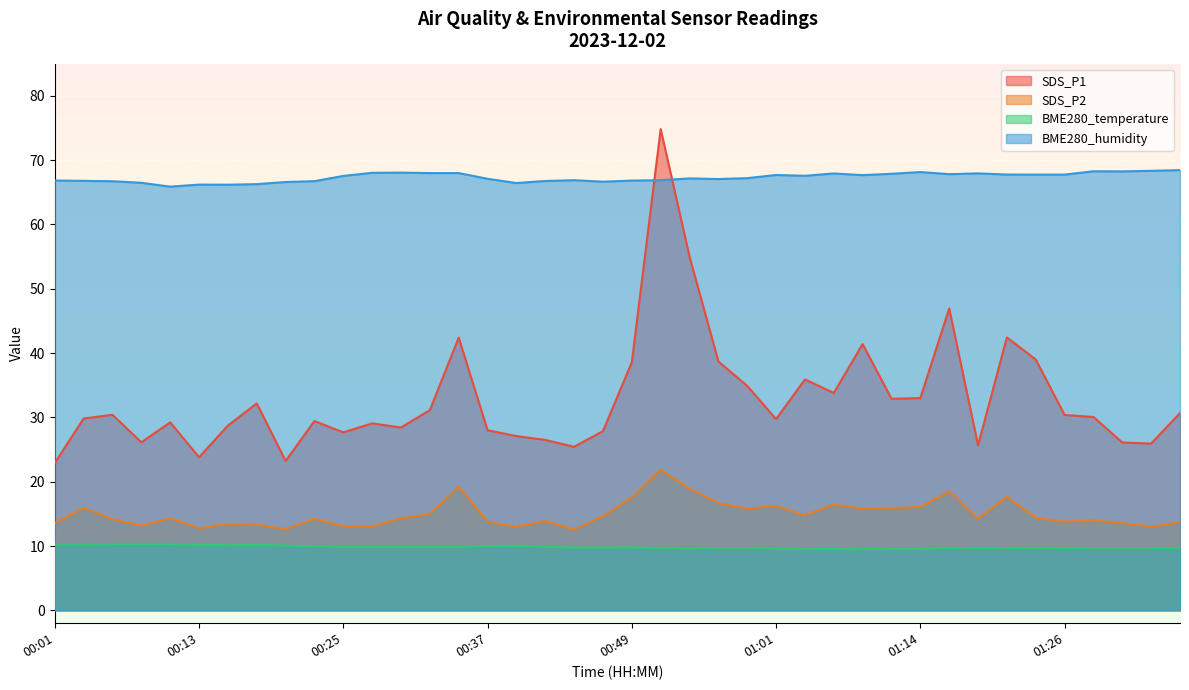

Which series changed the most between 00:47 and 00:52?

SDS_P1